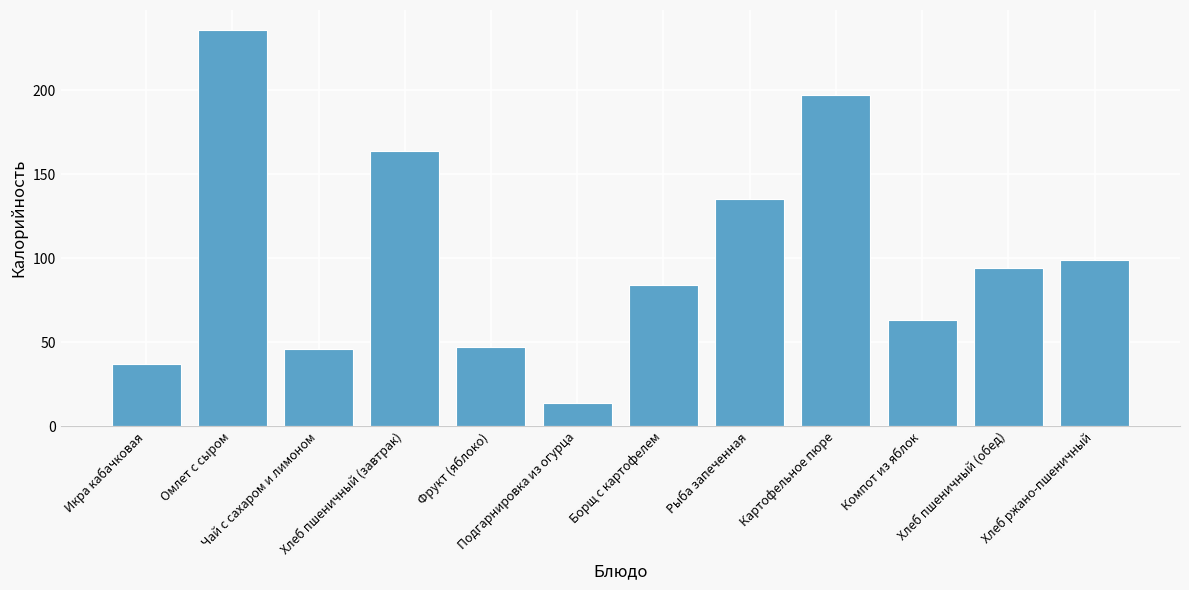

What is the label of the 11th bar from the left?

Хлеб пшеничный (обед)